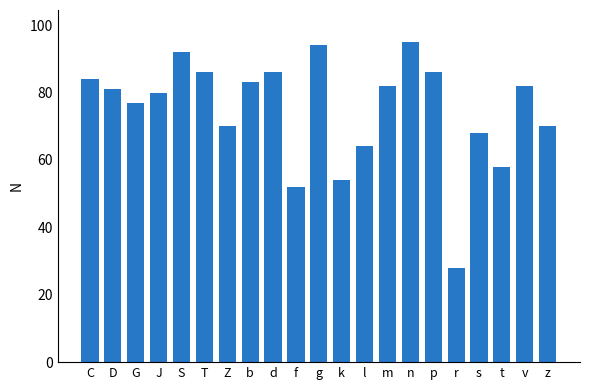

Read the value at d.

86